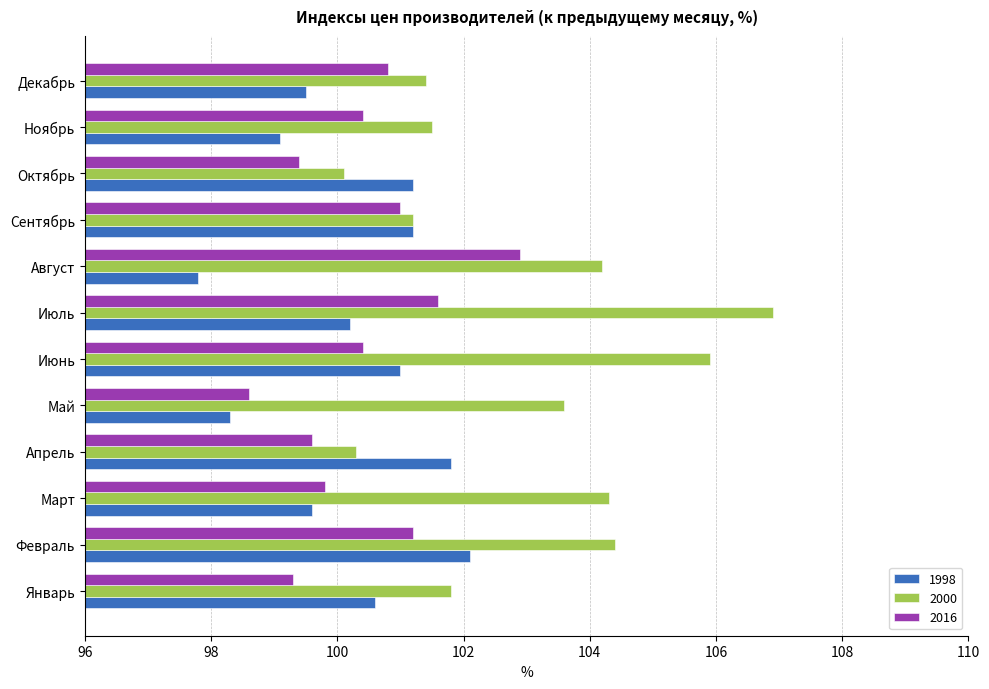

Rank the series at Декабрь from highest to lowest value.

2000, 2016, 1998